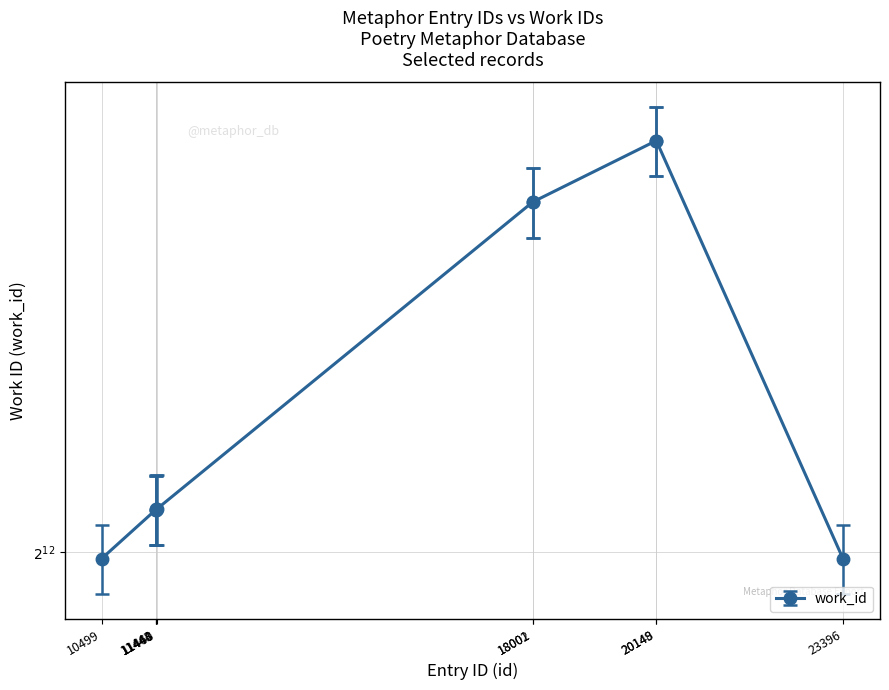

List the labels in order of value, largest first.

20148, 20149, 18001, 18002, 11448, 11460, 11443, 11444, 10499, 23396